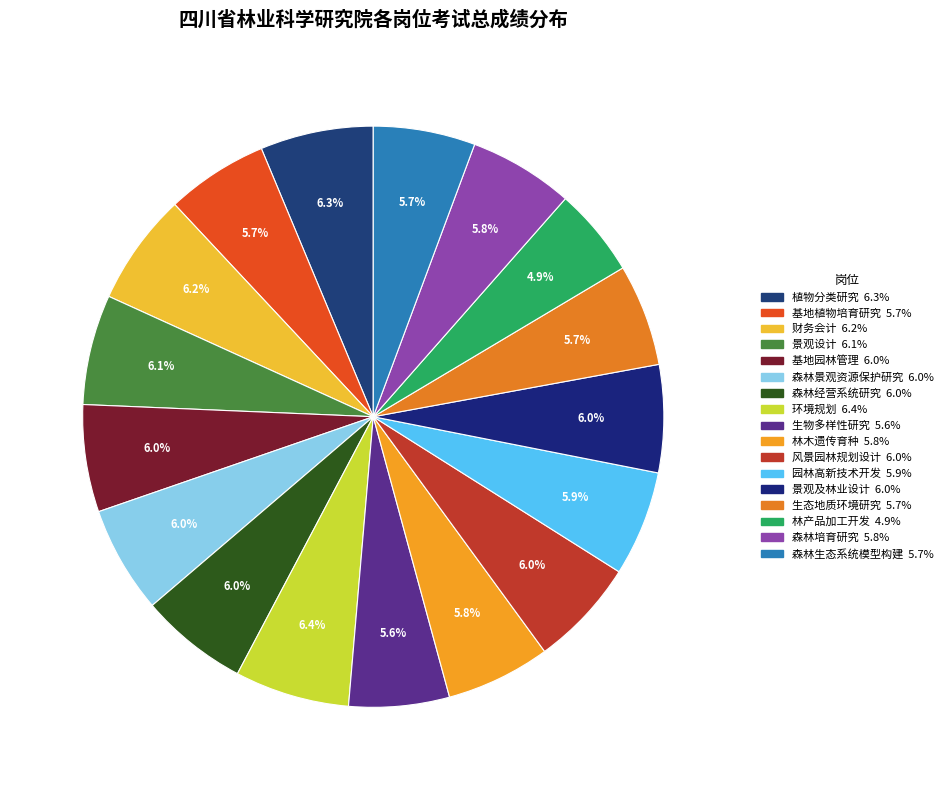

Is it true that 森林生态系统模型构建 is 6% of the pie?

True